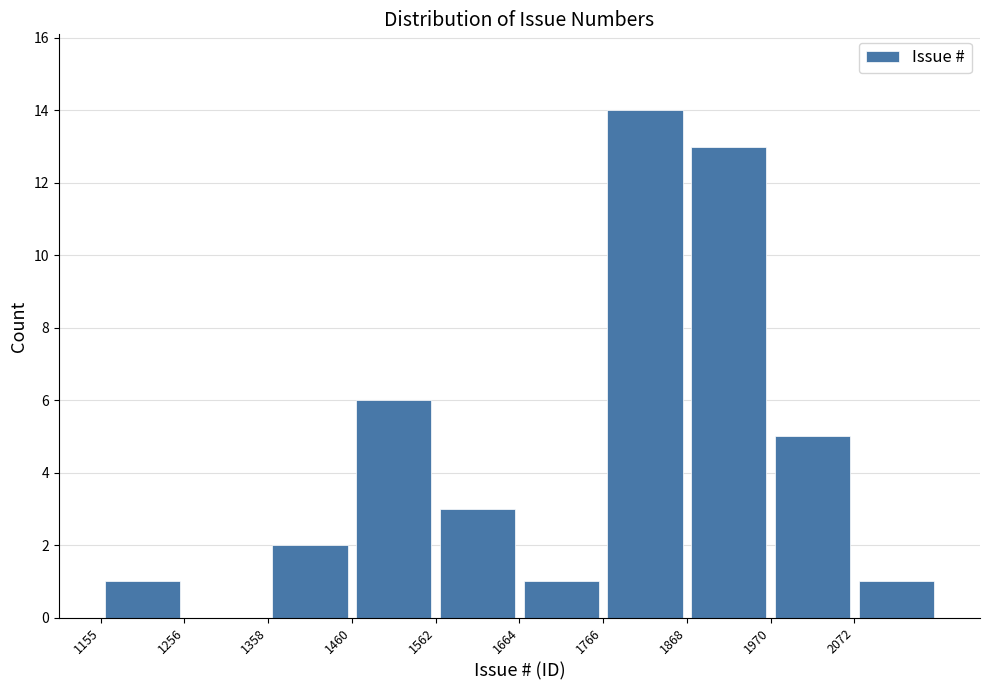

How tall is the bar that spans 1860 to 1980 on the x-axis? Neither the bar edges nor the heights are printed on the chart, so give them approximately, as read against the axes.

13